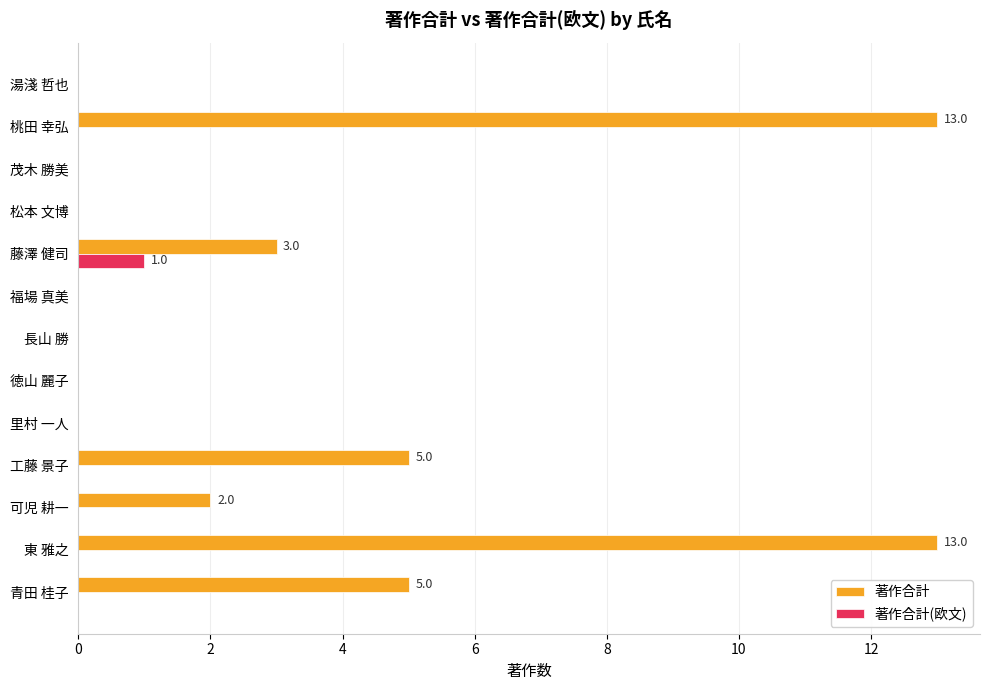

The value of 著作合計 at 福場 真美 is 0. True or false?

True